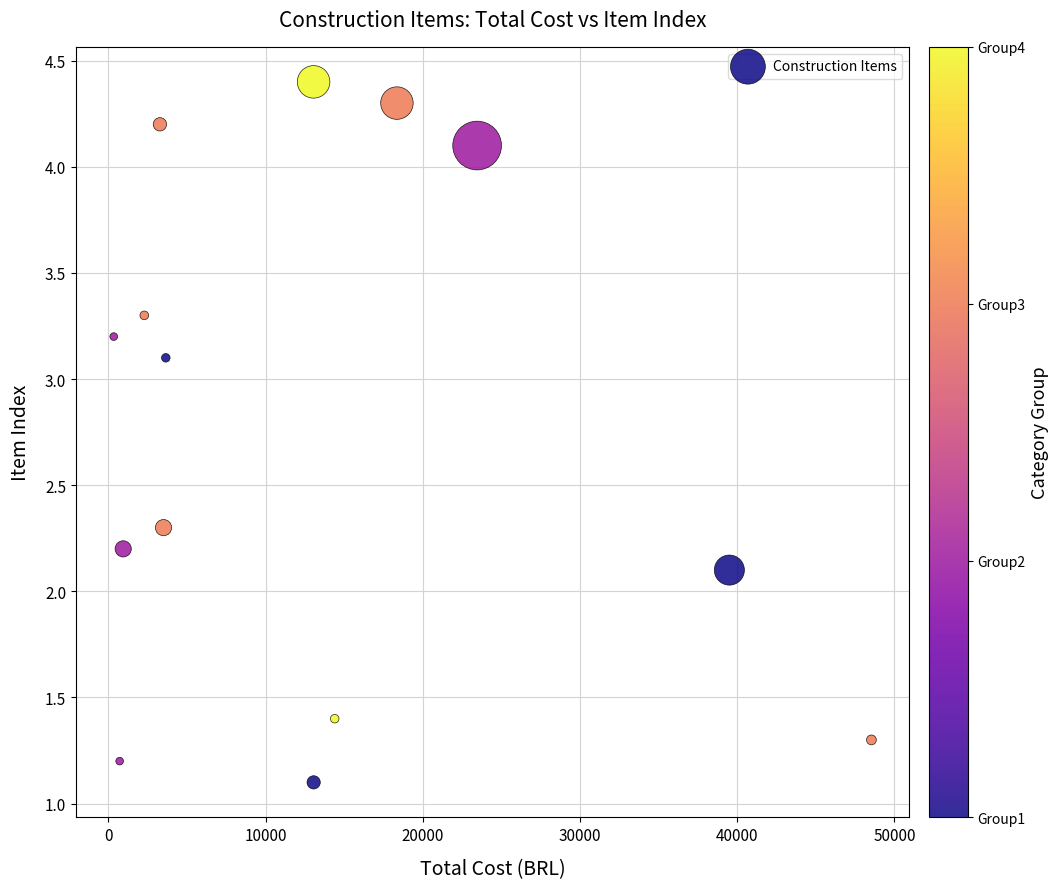

What is the range of Y values (max minus min)?

3.3